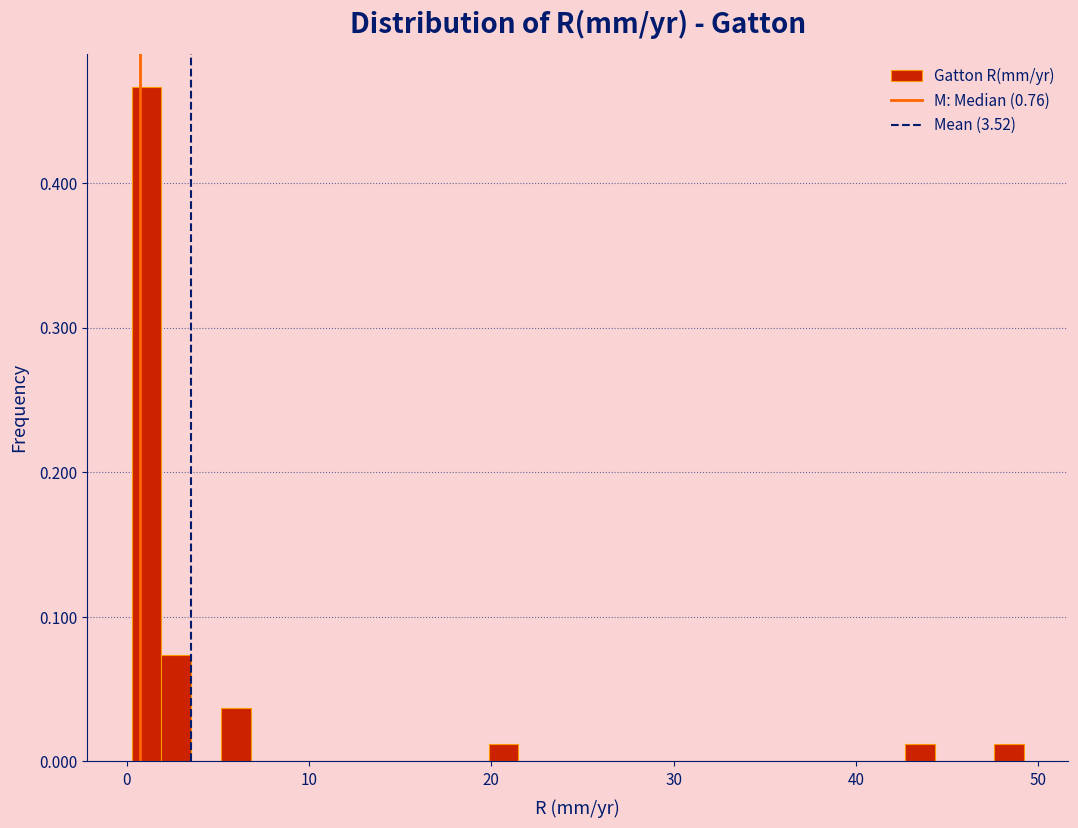

Read against the x-axis, roughly where is the centre of the tallest bar?

1